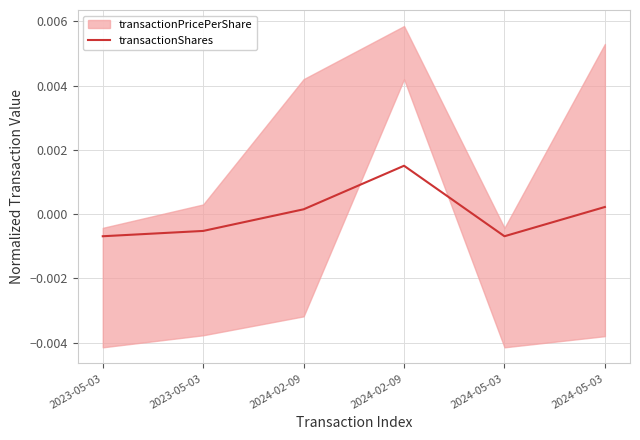

How many interior local valleys (lower than both neighbors) does the data have?

1